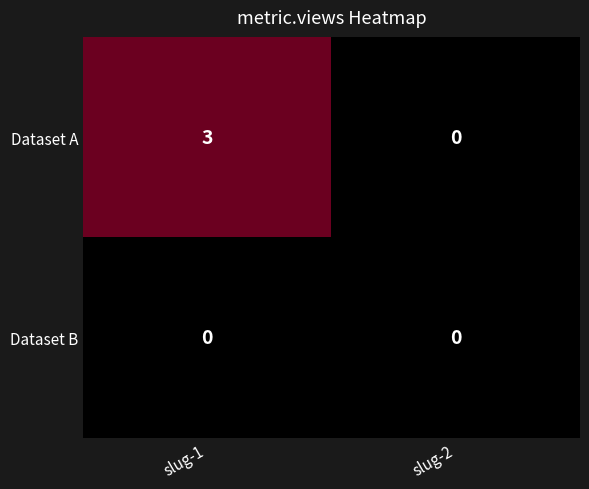

List the series in order of their peak value, highest first.

Dataset A, Dataset B